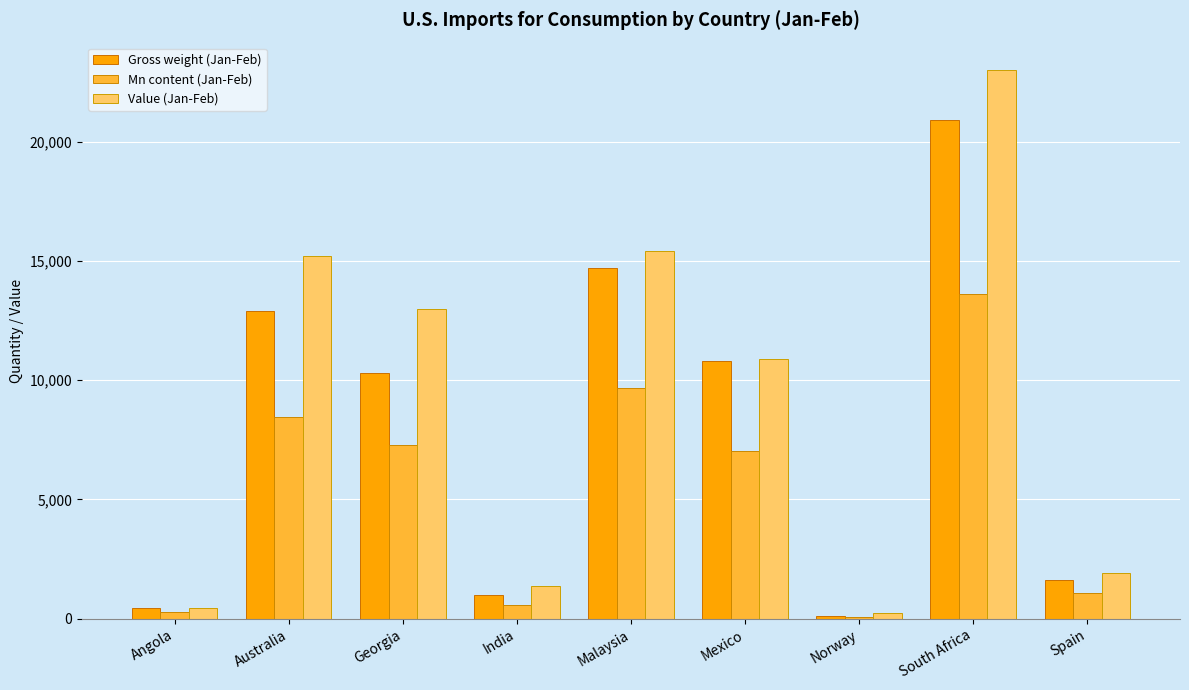

What is the sum of all Gross weight (Jan-Feb) values?

72754